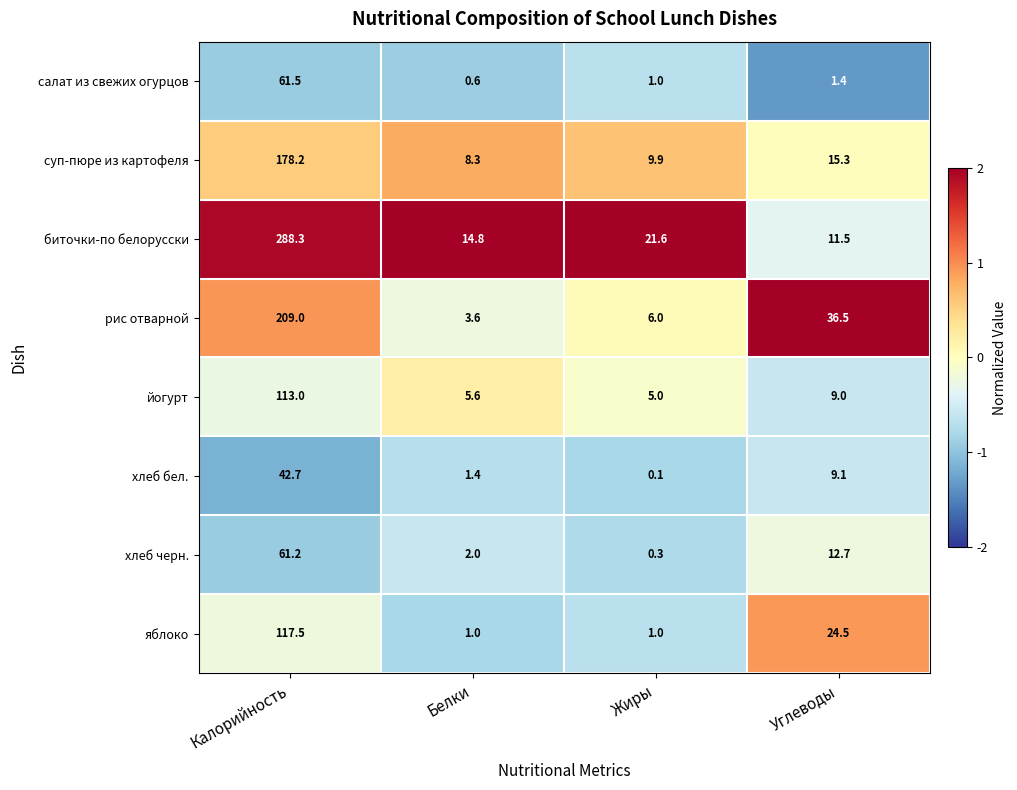

Rank the series at Калорийность from highest to lowest value.

биточки-по белорусски, рис отварной, суп-пюре из картофеля, яблоко, йогурт, салат из свежих огурцов, хлеб черн., хлеб бел.